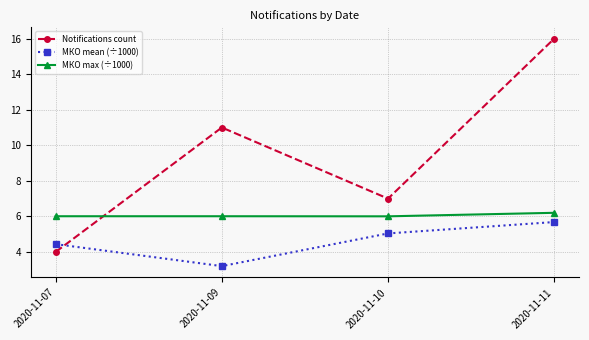

Between which two adjacent categories do Notifications count and МКО mean (÷1000) first intersect?

2020-11-07 and 2020-11-09